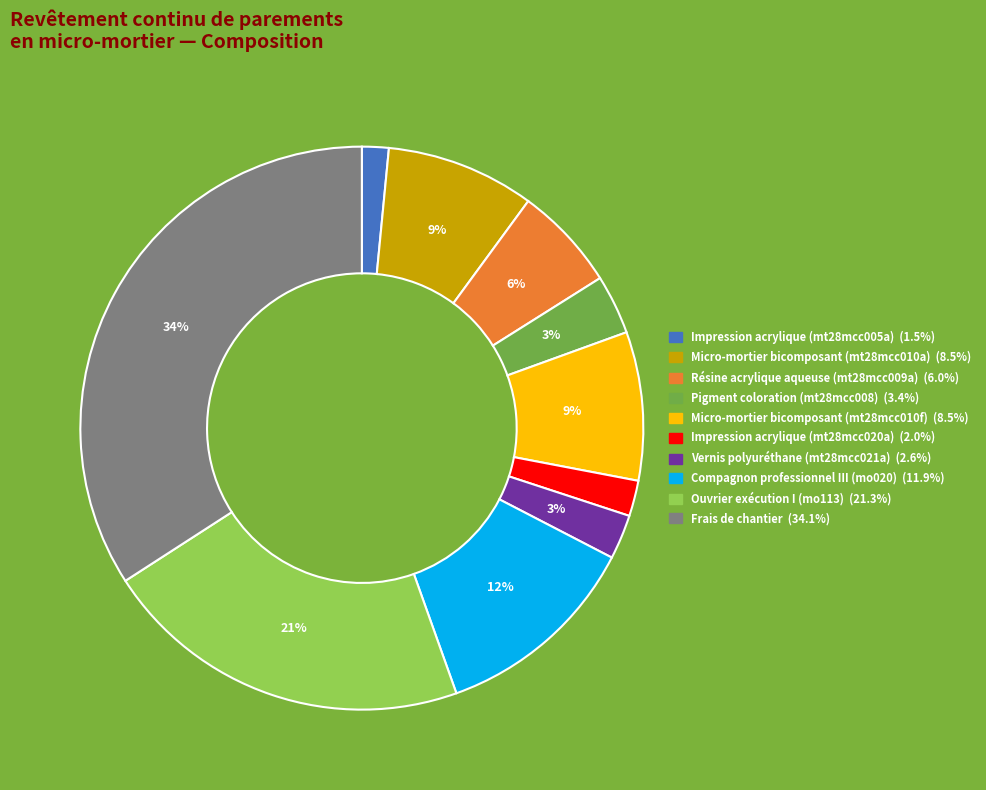

How many slices are in this pie chart?

10